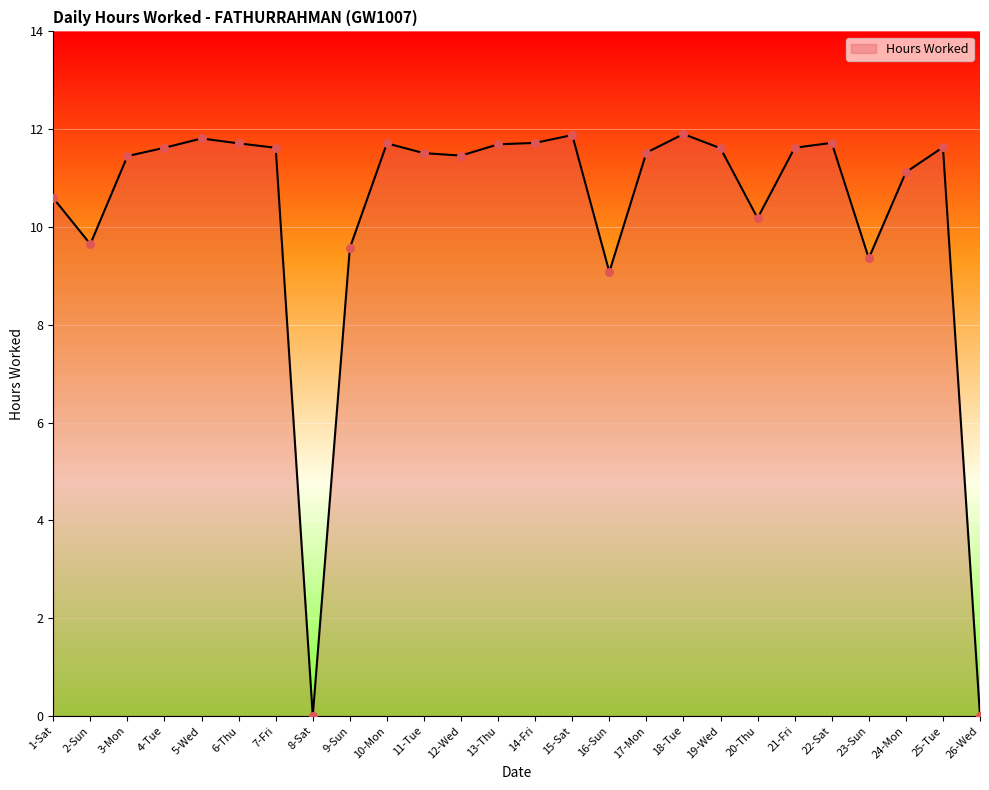

What is the change in value from 7-Fri to 14-Fri?

+0.1